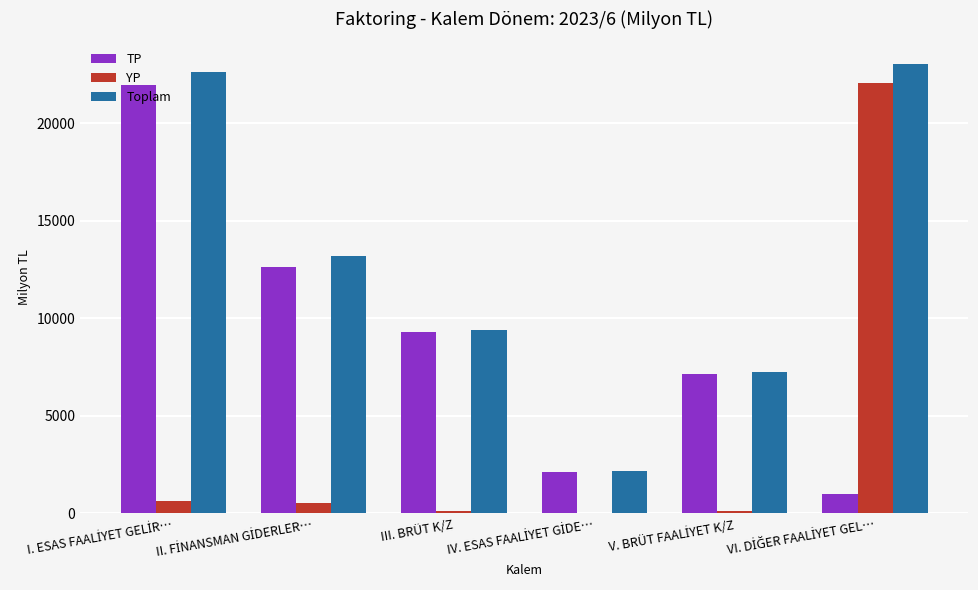

What is the sum of all YP values?

23488